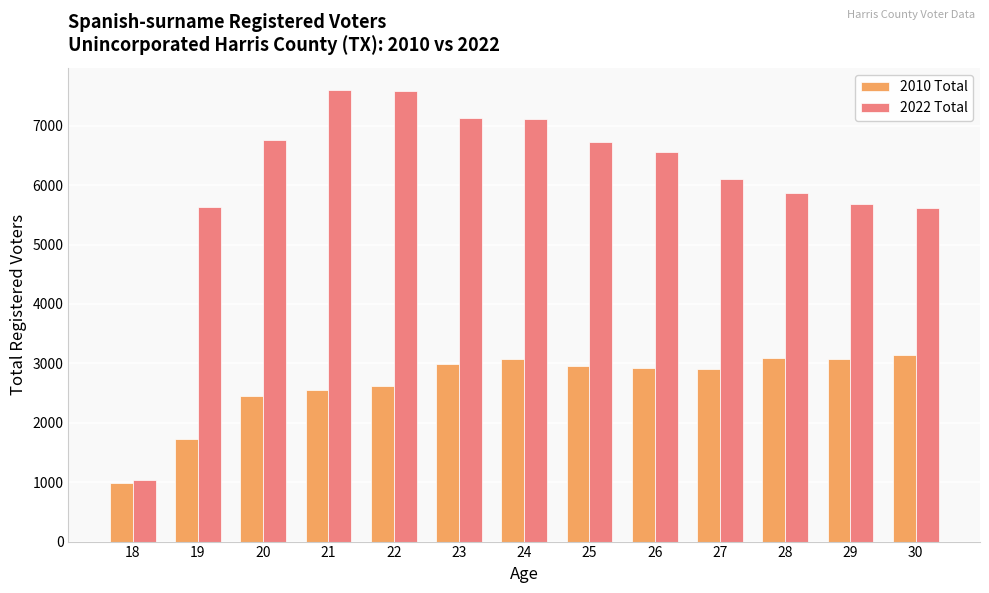

What is the sum of all 2010 Total values?

34477